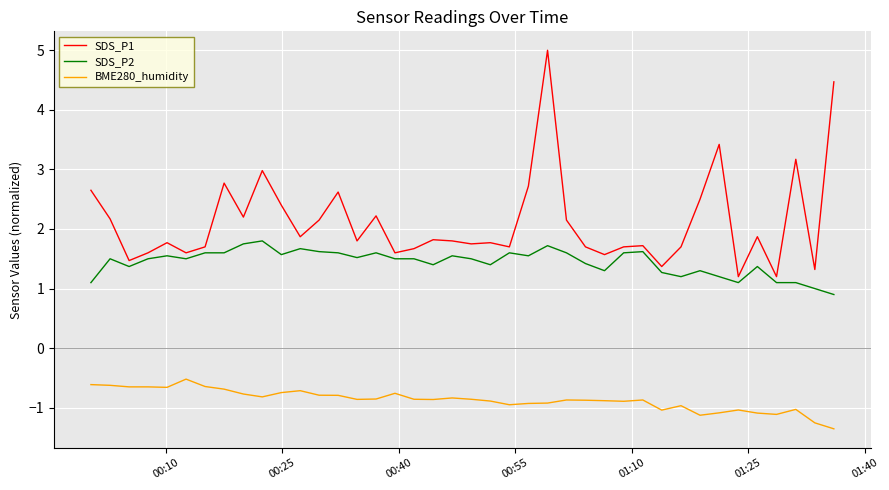

At how many categories does at least one series exceed 0?

40